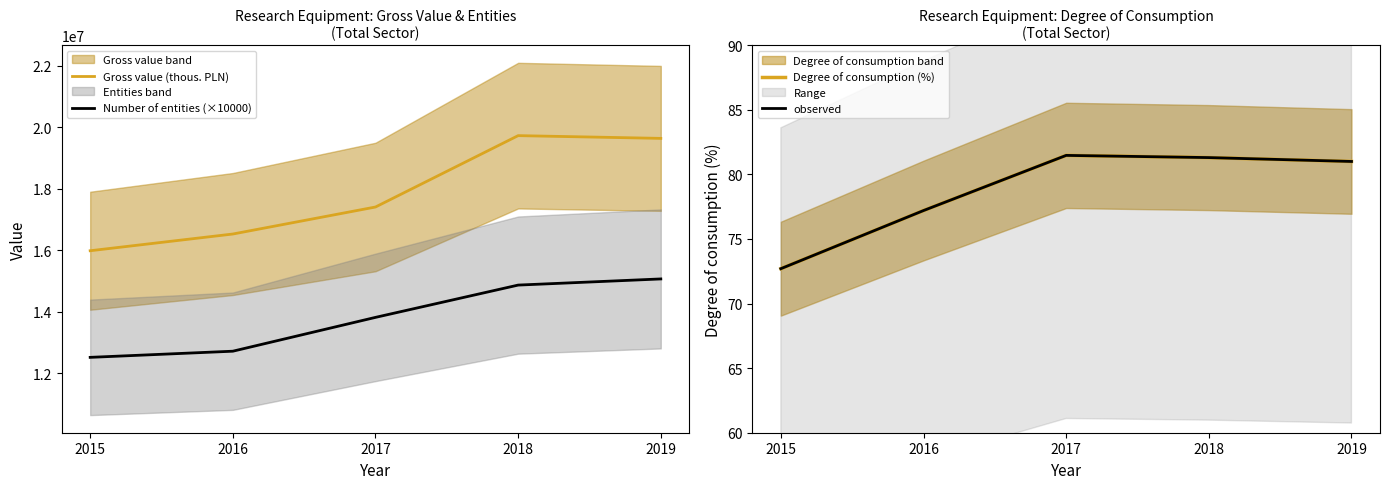

Is it true that Number of entities (×10000) equals 13820000.0 at 2017?

True